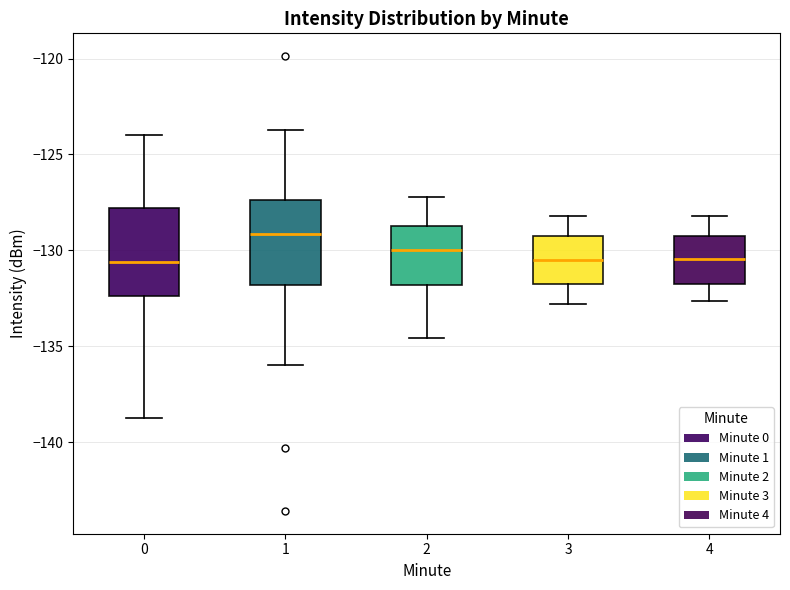

Reading left to right, read every box against the y-axis: the position of its median line, the range the box covers, and the ends of its whiskers. The values are not printed on the chart, so give them approximately, as read against the axis.

0: median -130.5, box -132.5 to -128.0, whiskers -138.5 to -124.0
1: median -129.0, box -132.0 to -127.5, whiskers -136.0 to -123.5
2: median -130.0, box -132.0 to -129.0, whiskers -134.5 to -127.0
3: median -130.5, box -132.0 to -129.5, whiskers -133.0 to -128.0
4: median -130.5, box -132.0 to -129.0, whiskers -132.5 to -128.0